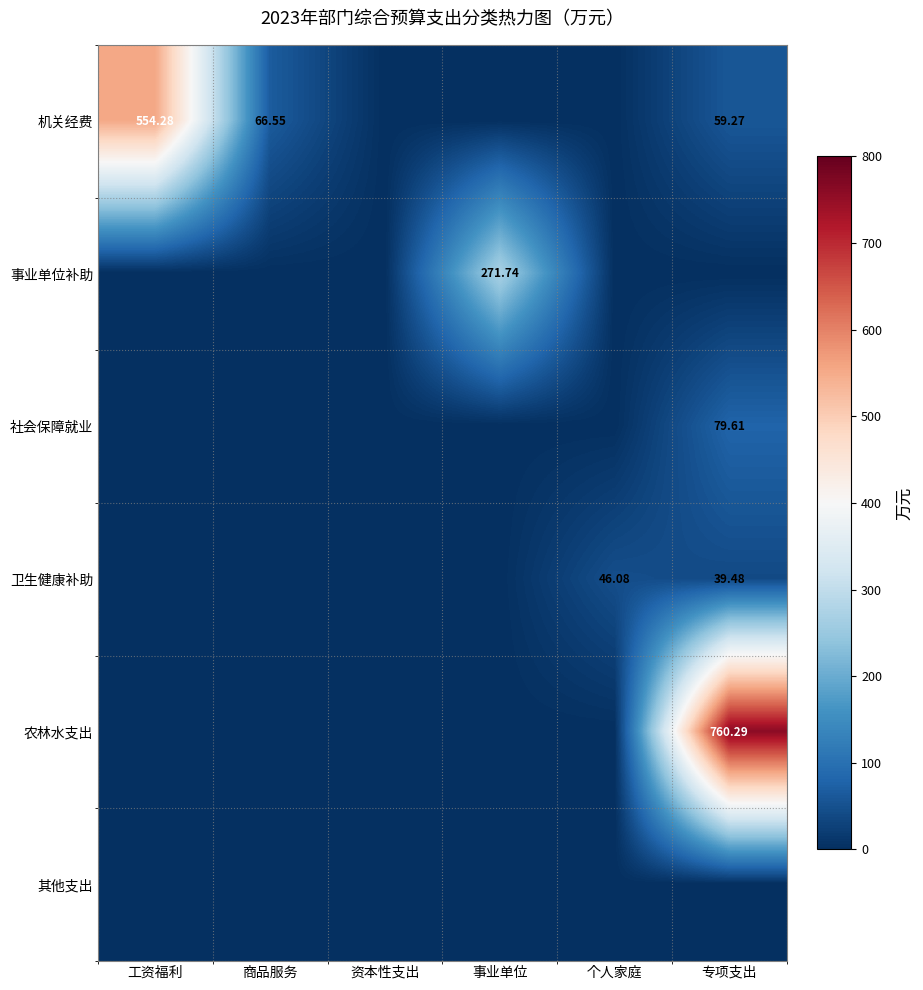

Which series has the widest spread of values?

农林水支出